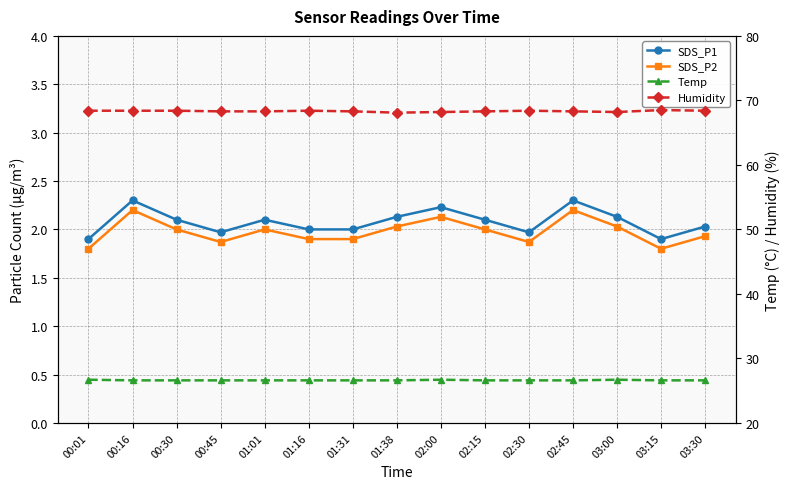

True or false: Humidity and SDS_P2 intersect in this chart.

False